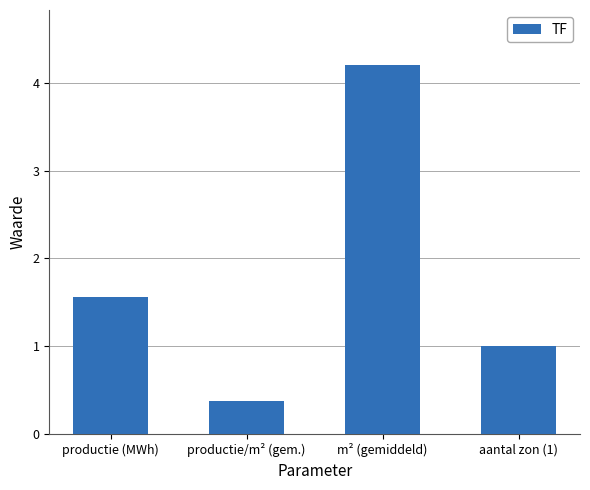

What is the label of the 4th bar from the left?

aantal zon (1)